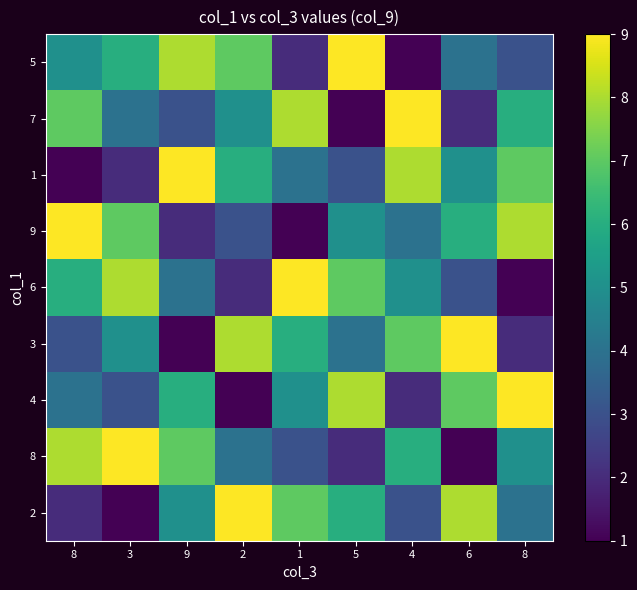

How many series are shown in this chart?

9